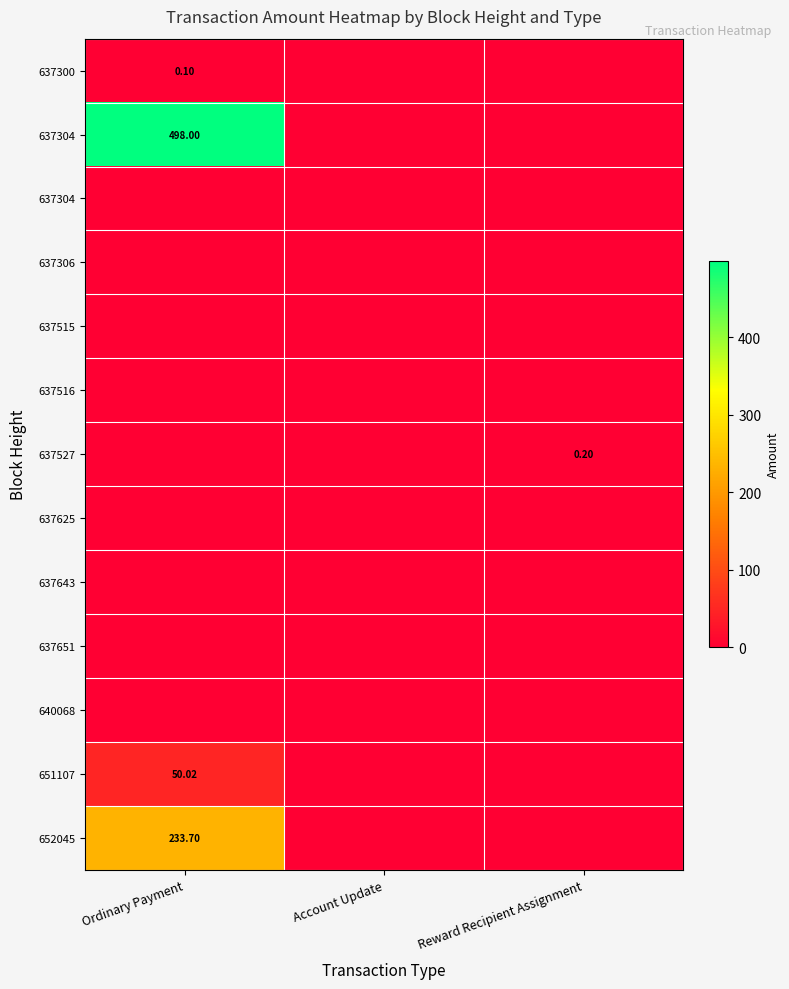

What is the total value across all series at Reward Recipient Assignment?

0.2